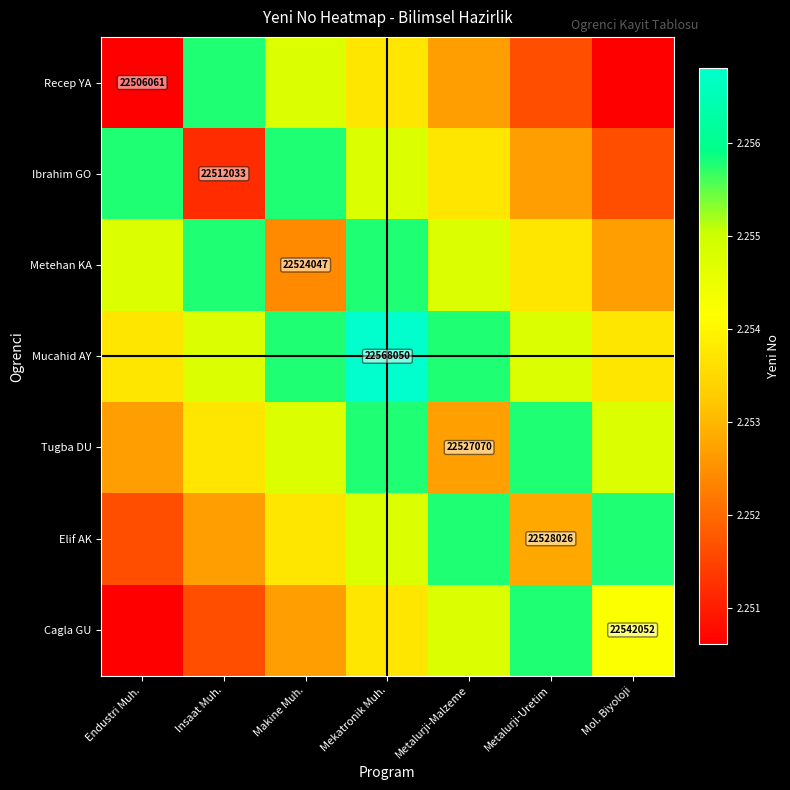

Which has a higher value, Metalurji-Uretim or Mekatronik Muh.?

Mekatronik Muh.